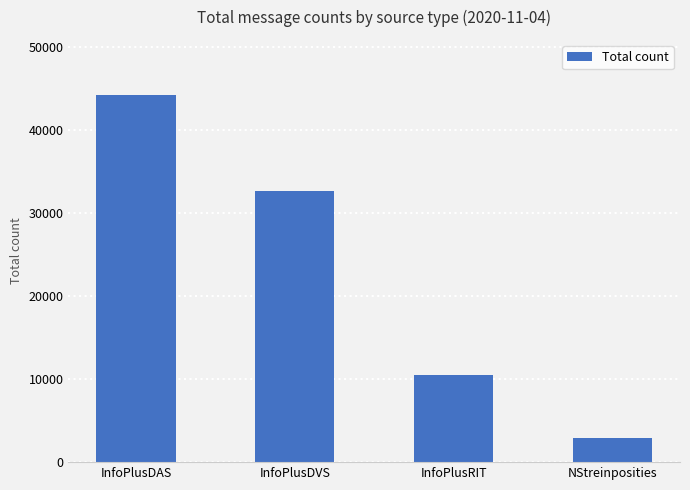

What is the value of the 1st bar from the left?

44178